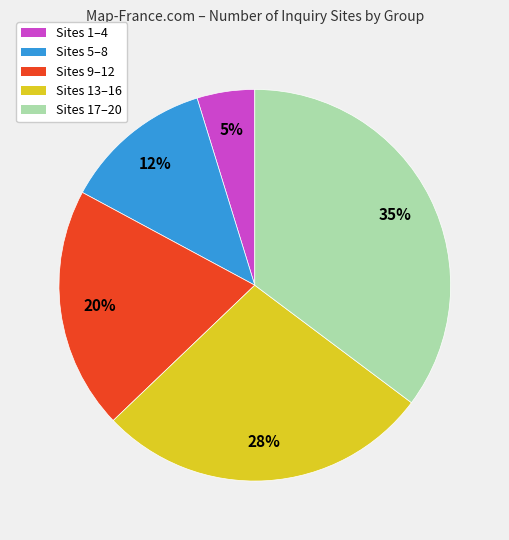

To the nearest percent, what is the average slice percentage?

20%